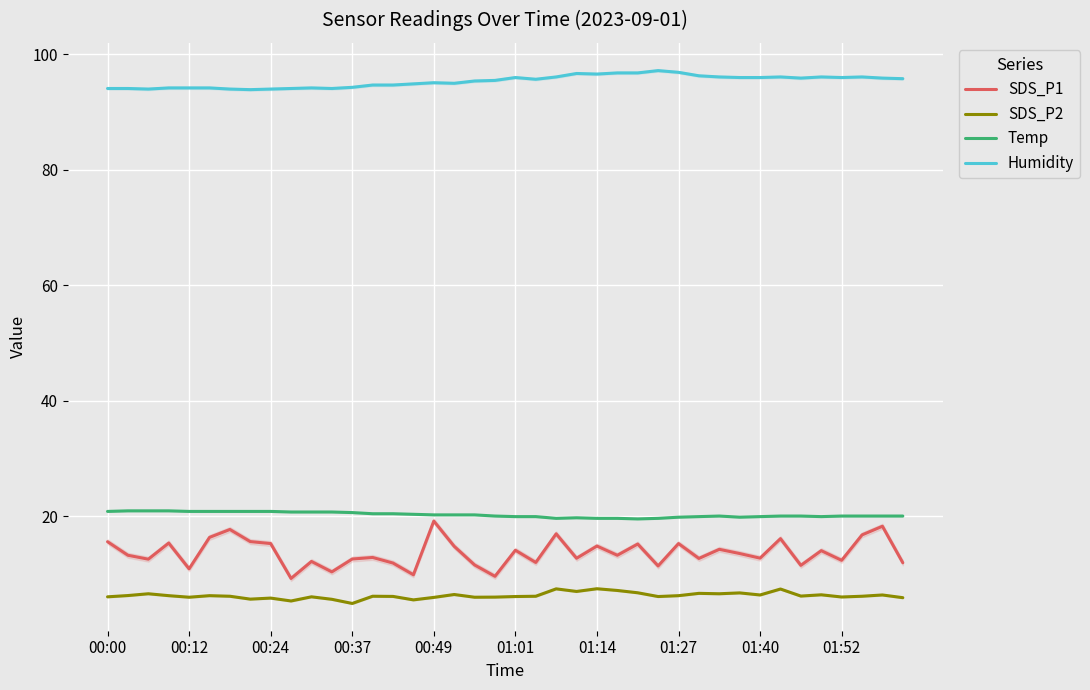

What is the sum of all Humidity values?

3813.8